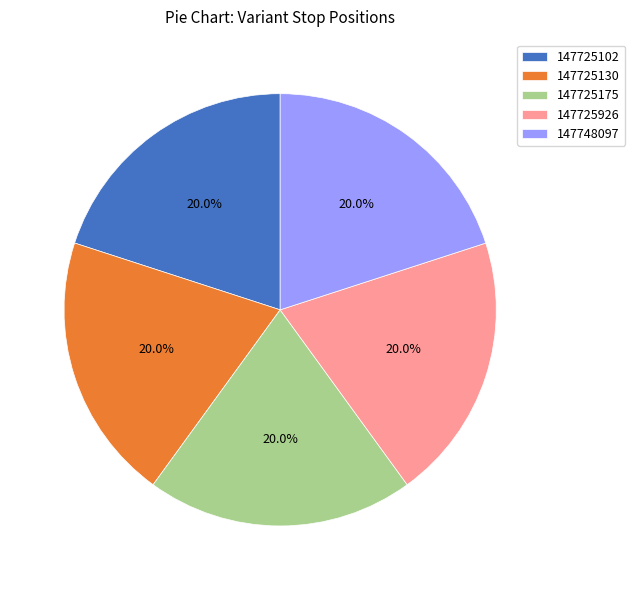

To the nearest percent, what is the average slice percentage?

20%